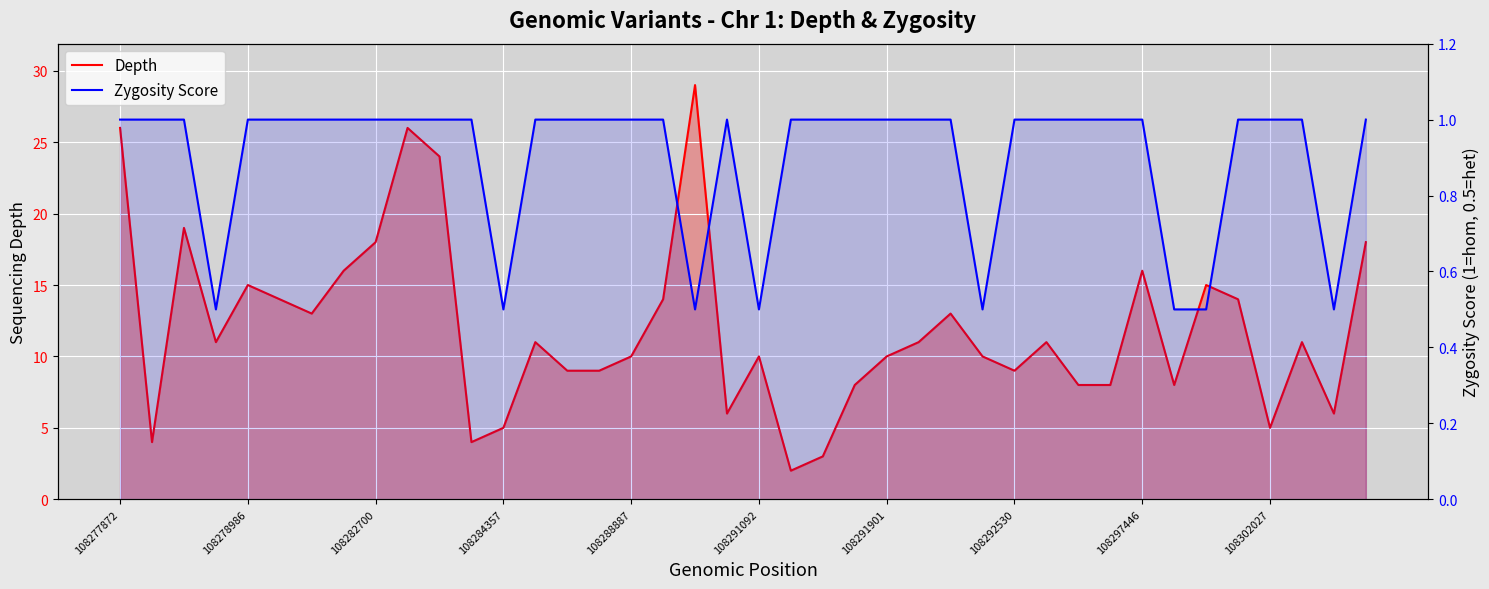

Read the depth value at 37.

11.0